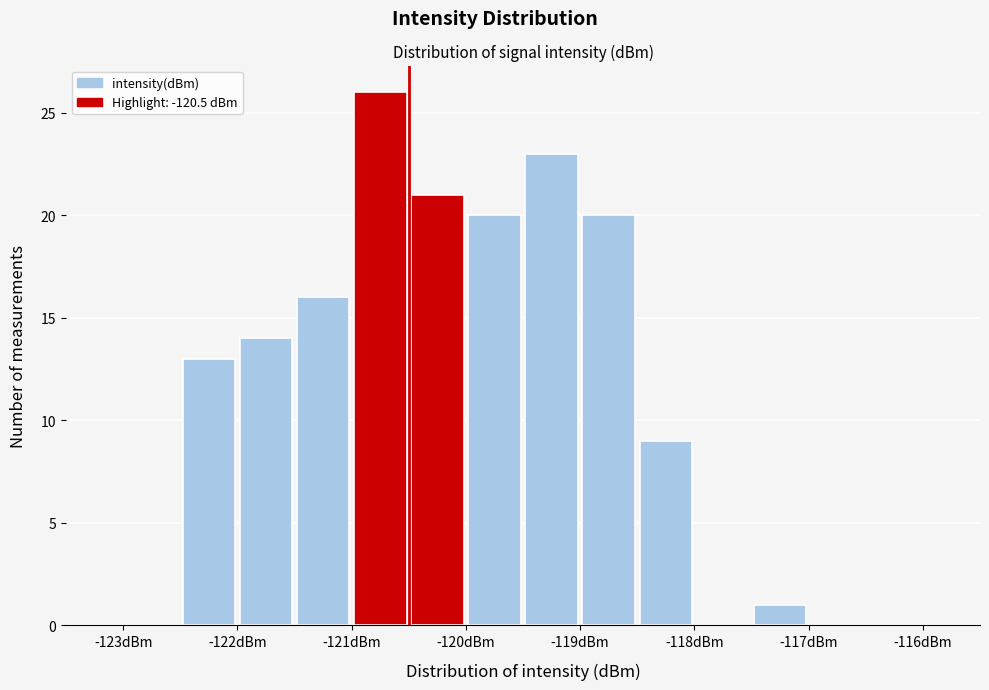

Reading left to right, list every bar in this chart as the range it spans on the x-axis followed by its height. The values are not printed on the chart, so give them approximately, as read against the axis.

-123.0 to -122.5: 0
-122.5 to -122.0: 13
-122.0 to -121.5: 14
-121.5 to -121.0: 16
-121.0 to -120.5: 26
-120.5 to -120.0: 21
-120.0 to -119.5: 20
-119.5 to -119.0: 23
-119.0 to -118.5: 20
-118.5 to -118.0: 9
-118.0 to -117.5: 0
-117.5 to -117.0: 1
-117.0 to -116.5: 0
-116.5 to -116.0: 0